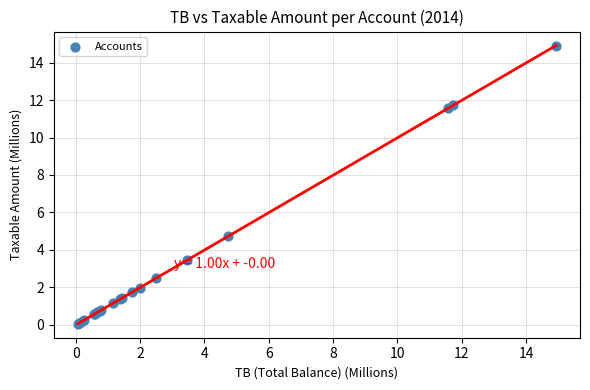

What Y value in the scatter plot is closest to 7?

4.7